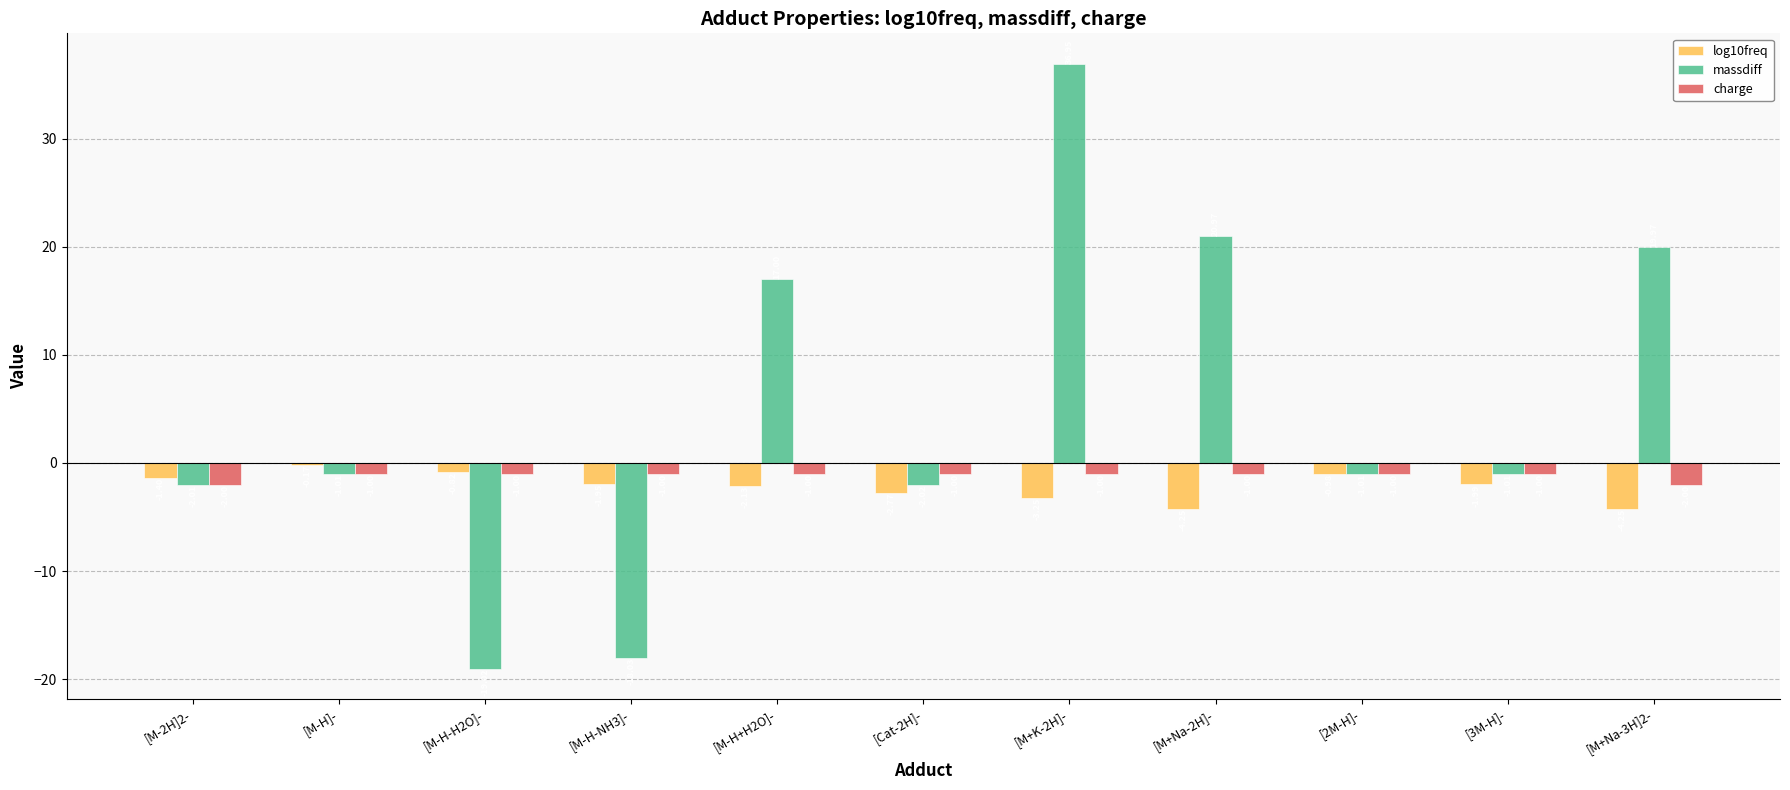

What is the approximate value of charge at [2M-H]-?

-1.0